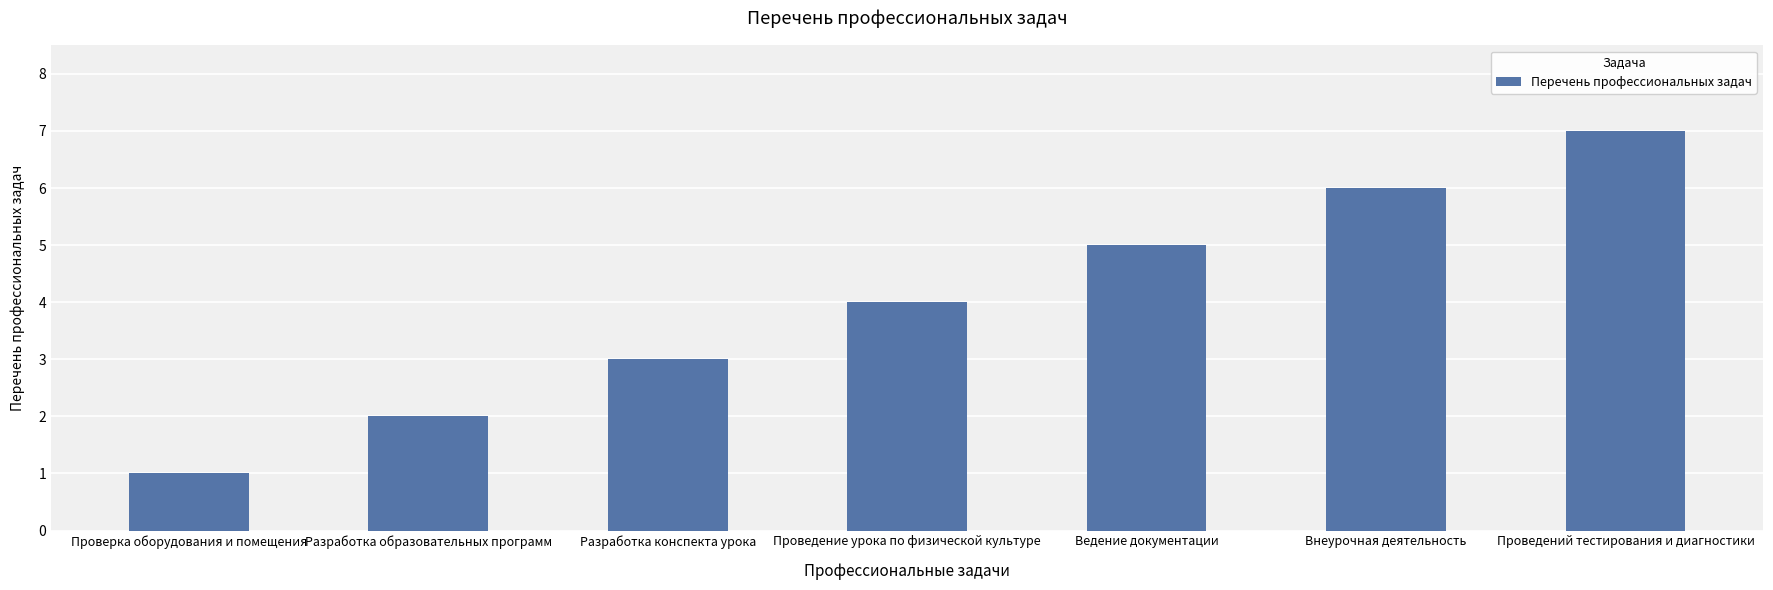

What is the label of the 1st bar from the right?

Проведений тестирования и диагностики